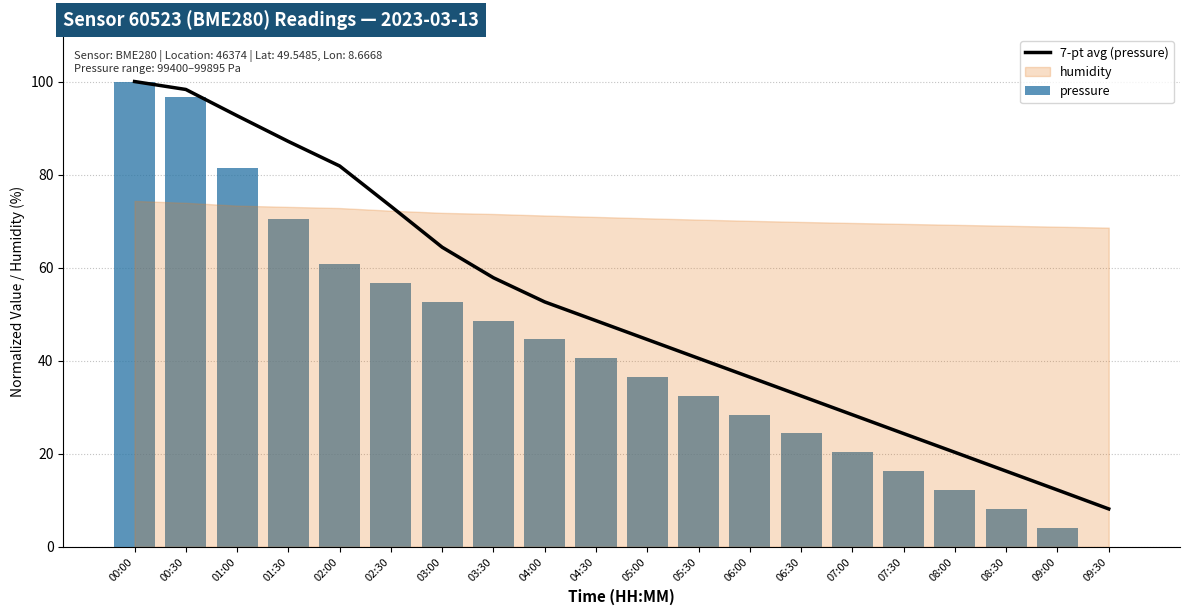

Which has a higher value, 09:30 or 05:30?

05:30